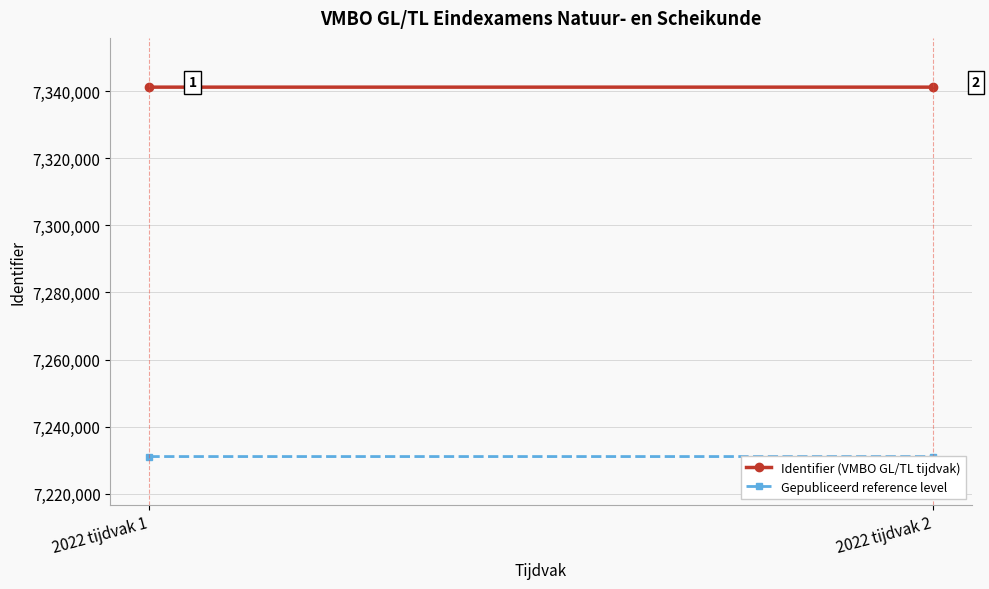

Count the number of categories in the chart.

2